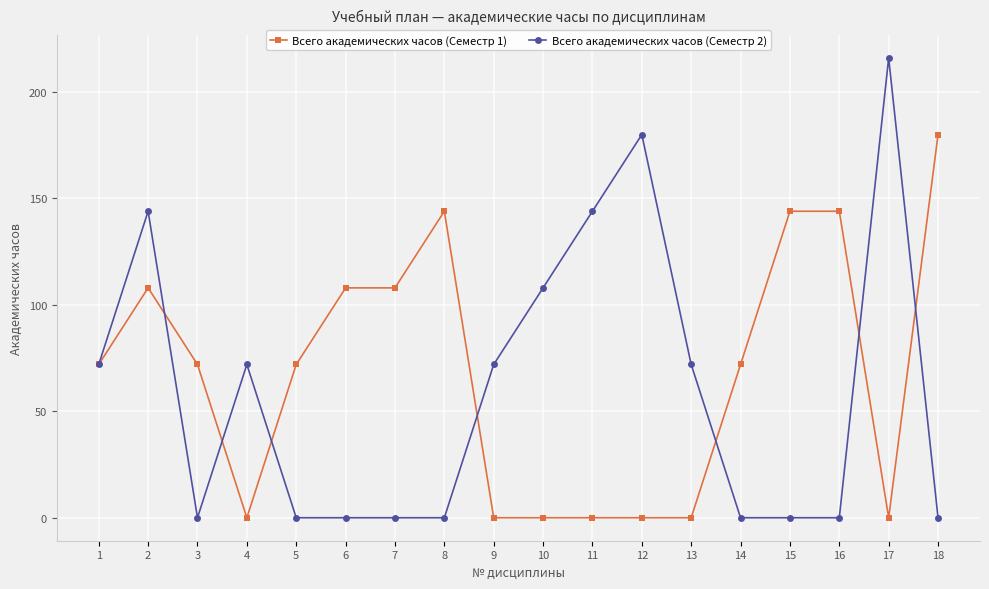

True or false: Всего академических часов (Семестр 1) and Всего академических часов (Семестр 2) cross at least once.

True